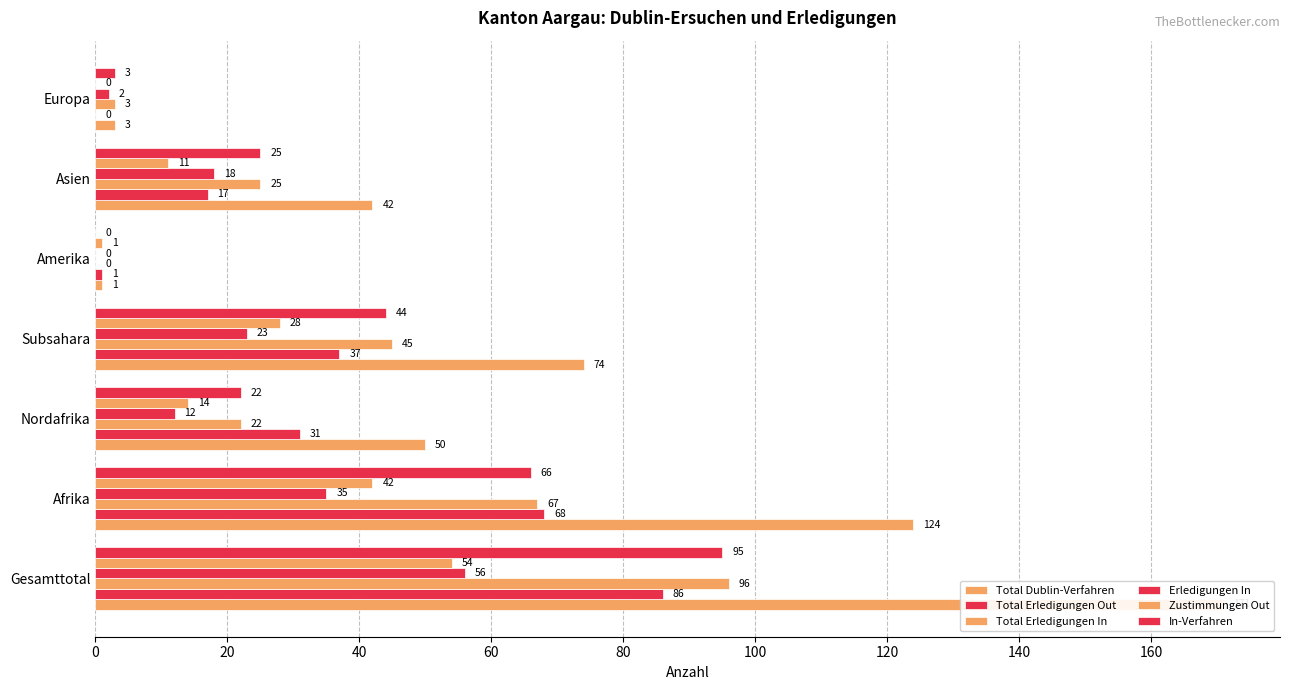

The In-Verfahren series shows 66 at Afrika. True or false?

True